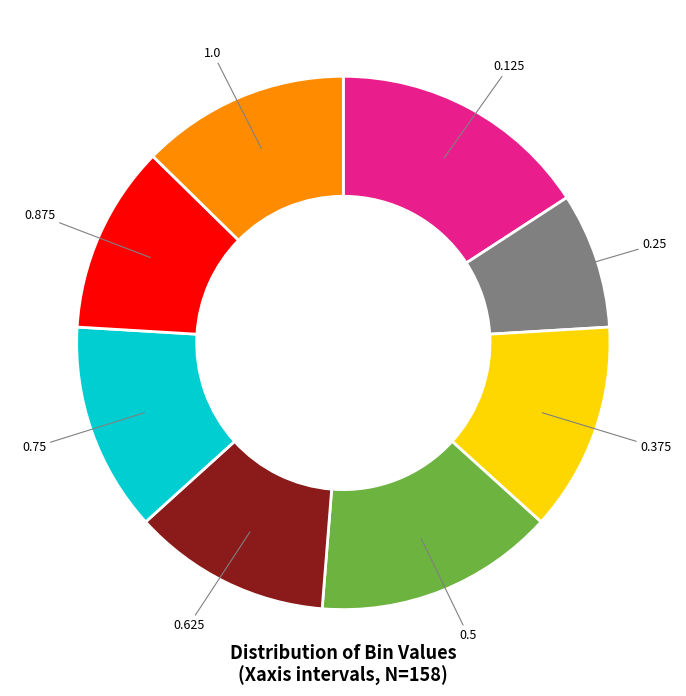

Is there any slice that represents more than half of the pie?

No